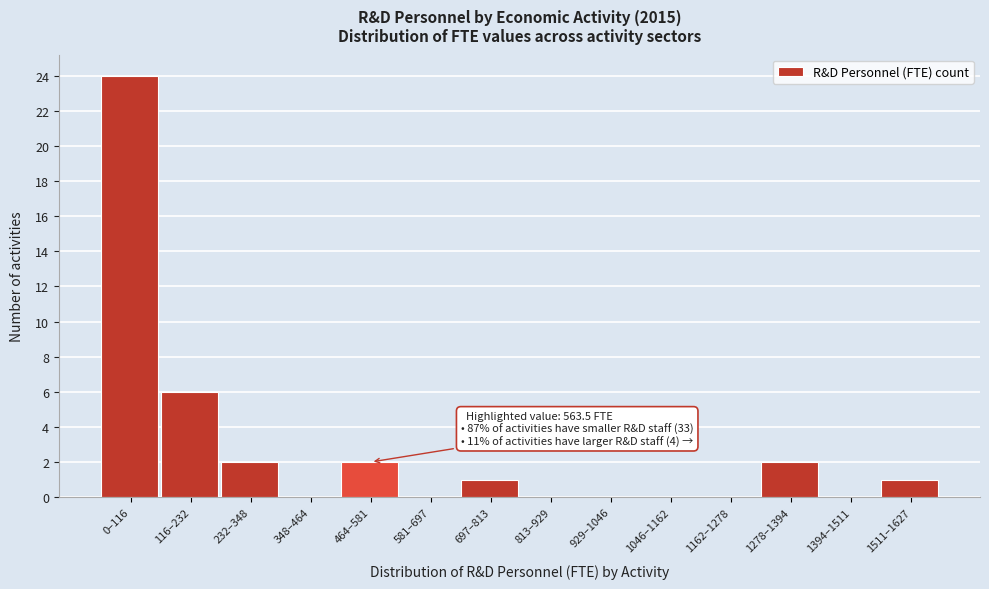

What is the sum of all values?

38